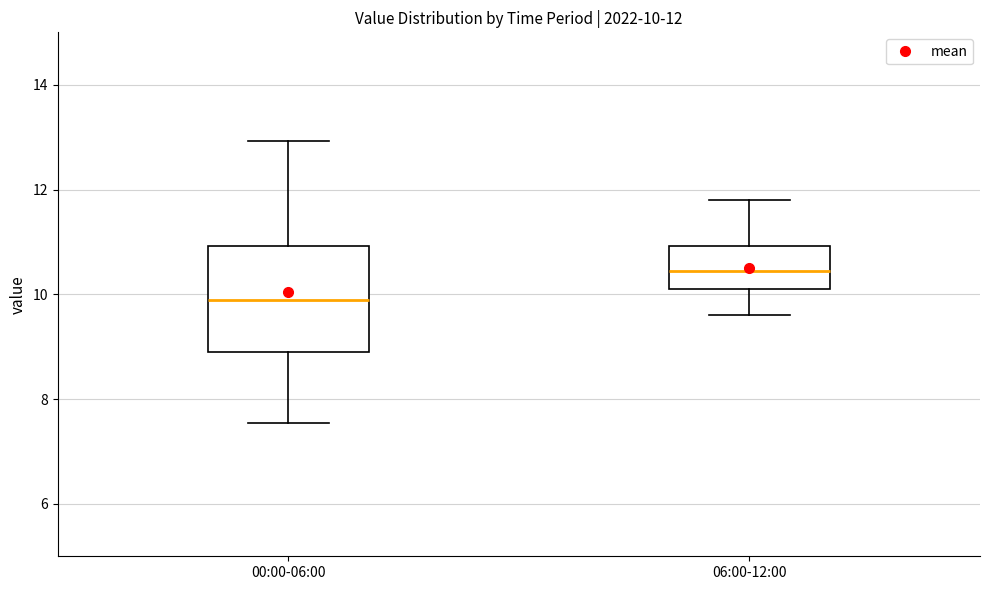

Which box is the tallest, from its lower edge to its upper edge?

00:00-06:00